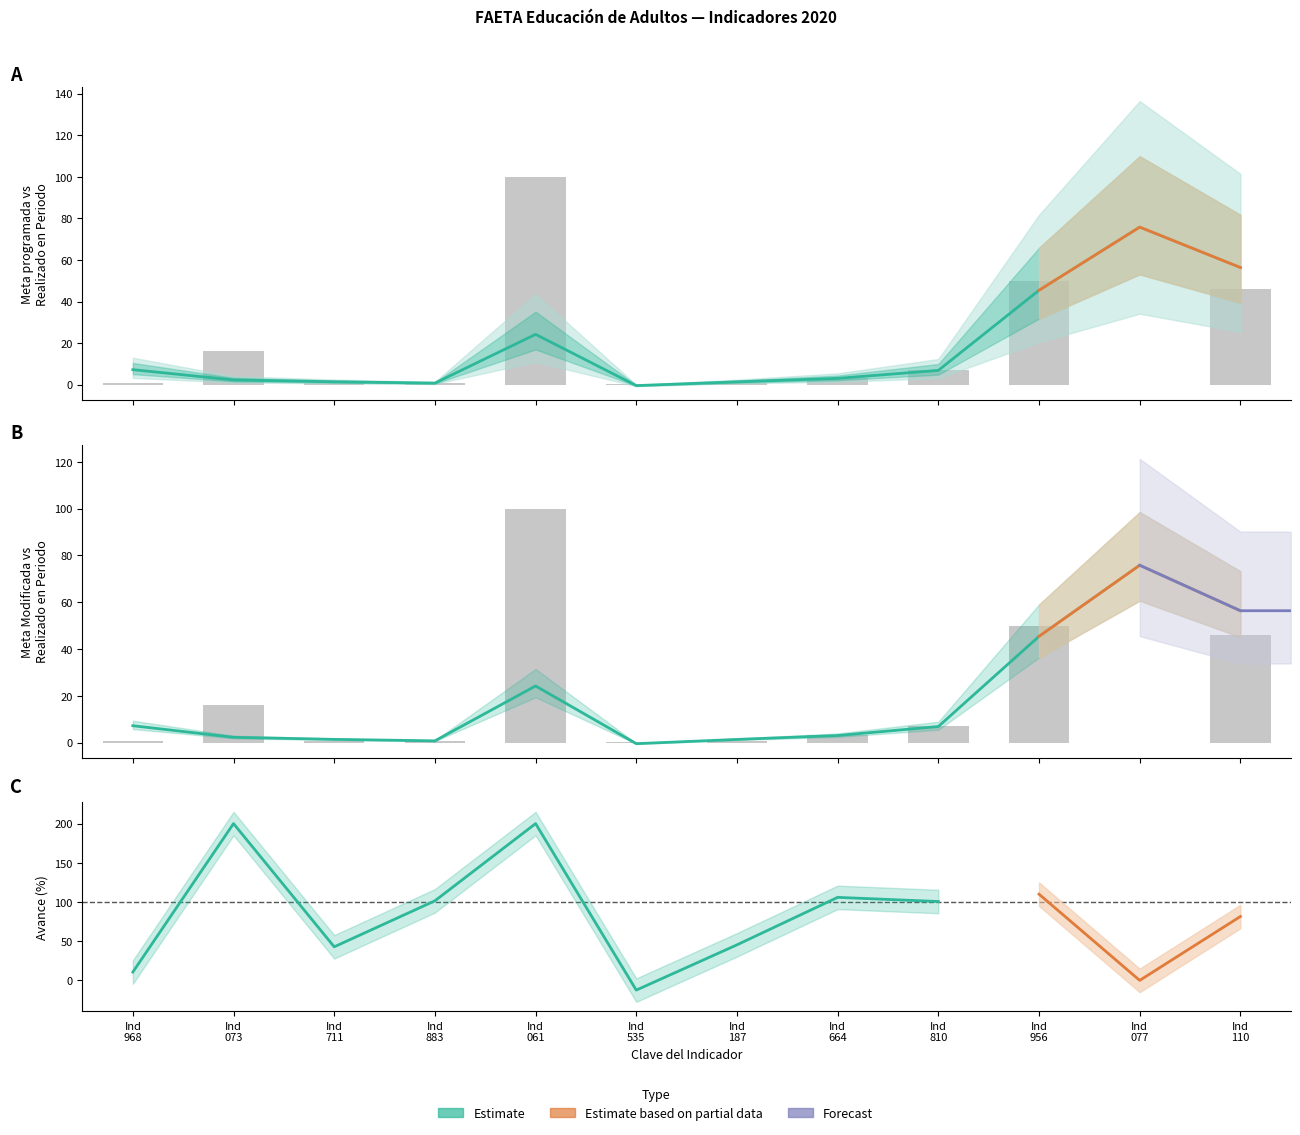

Which has a higher value, 152073 or 152883?

152073